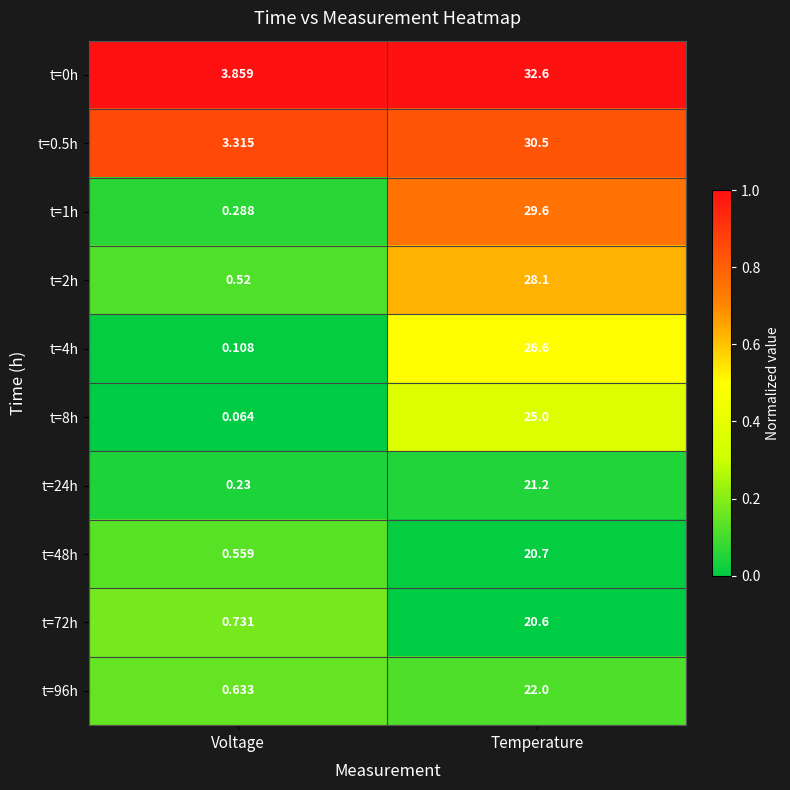

At which label does t=8h reach its minimum?

Voltage